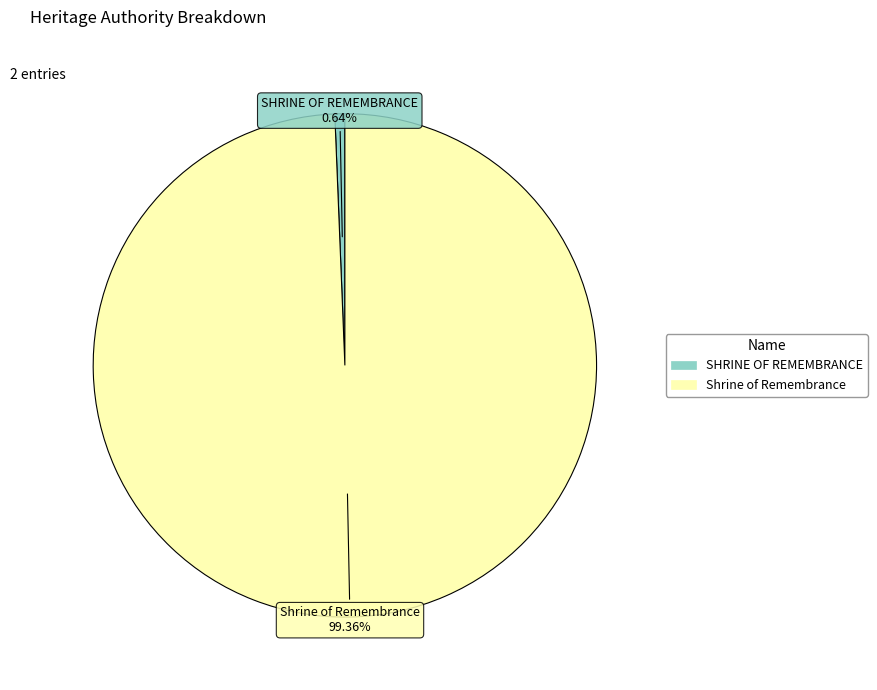

True or false: Shrine of Remembrance accounts for 93% of the total.

False